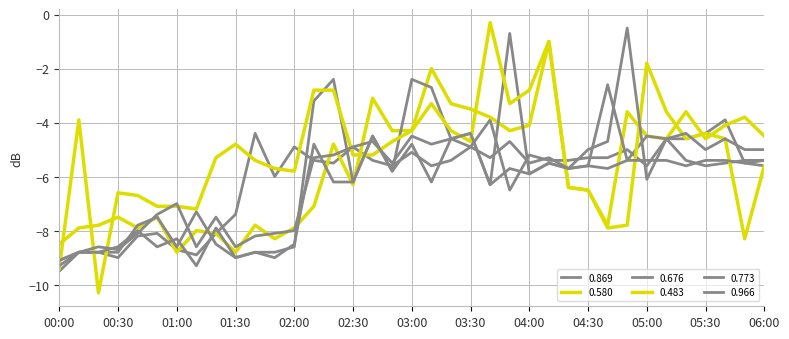

Reading left to right, list all the values displayed in this chart.

0.869: -9.5	-8.8	-8.8	-9.0	-8.2	-8.1	-8.7	-8.9	-8.1	-7.4	-4.4	-6.0	-4.9	-5.4	-5.5	-4.9	-5.4	-5.6	-5.1	-5.6	-5.4	-4.9	-3.9	-6.5	-5.2	-5.4	-5.4	-5.3	-5.3	-5.0	-5.6	-4.6	-4.6	-4.4	-3.9	-5.5	-5.6
0.580: -8.5	-7.9	-7.8	-7.5	-7.9	-7.5	-8.8	-8.0	-8.1	-8.8	-7.8	-8.3	-7.9	-7.1	-4.8	-6.3	-3.1	-4.3	-4.3	-2.0	-3.3	-3.5	-3.8	-4.3	-4.1	-1.0	-6.4	-6.5	-7.8	-3.6	-4.5	-4.6	-3.6	-4.6	-4.1	-3.8	-4.5
0.676: -9.1	-8.8	-8.8	-8.8	-7.8	-7.5	-8.6	-7.3	-8.5	-9.0	-8.8	-8.8	-8.6	-3.2	-2.4	-6.2	-4.5	-5.8	-2.4	-2.7	-4.6	-4.4	-6.3	-0.7	-5.9	-5.5	-5.7	-5.6	-2.6	-5.4	-4.5	-4.6	-5.4	-5.6	-5.5	-5.4	-5.4
0.483: -9.4	-3.9	-10.3	-6.6	-6.7	-7.1	-7.1	-7.2	-5.3	-4.8	-5.4	-5.7	-5.8	-2.8	-2.8	-5.2	-5.2	-4.7	-4.3	-3.3	-4.3	-4.7	-0.3	-3.3	-2.8	-1.0	-6.4	-6.5	-7.9	-7.8	-1.8	-3.6	-4.6	-4.4	-4.6	-8.3	-5.6
0.773: -9.1	-8.8	-8.8	-8.6	-8.0	-8.6	-8.3	-9.3	-7.9	-9.0	-8.8	-9.0	-8.5	-4.8	-6.2	-6.2	-4.5	-5.8	-4.8	-6.2	-4.6	-4.4	-6.3	-5.7	-5.9	-5.5	-5.7	-5.6	-5.7	-5.4	-5.4	-5.4	-5.6	-5.4	-5.4	-5.5	-5.4
0.966: -9.3	-8.8	-8.6	-8.7	-8.1	-7.4	-7.0	-8.6	-7.5	-8.6	-8.2	-8.1	-8.0	-5.3	-5.2	-4.9	-4.7	-5.5	-4.5	-4.8	-4.6	-4.9	-5.3	-4.7	-5.5	-5.3	-5.7	-5.0	-4.7	-0.5	-6.1	-4.6	-4.4	-5.0	-4.6	-5.0	-5.0